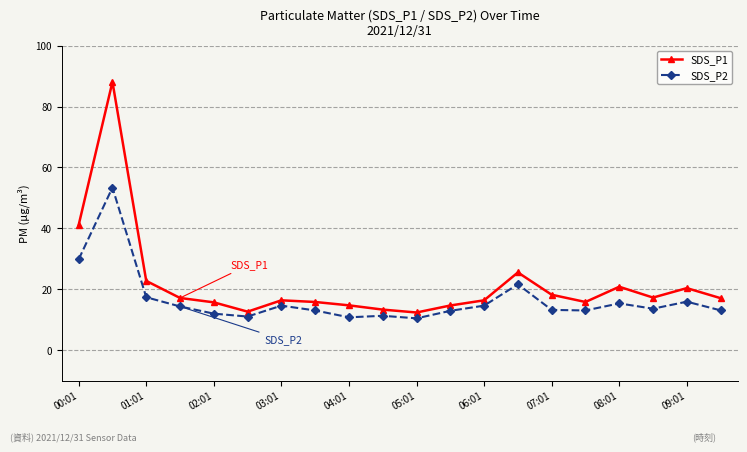

True or false: SDS_P2 has more than 0 points higher than both neighbors.

True